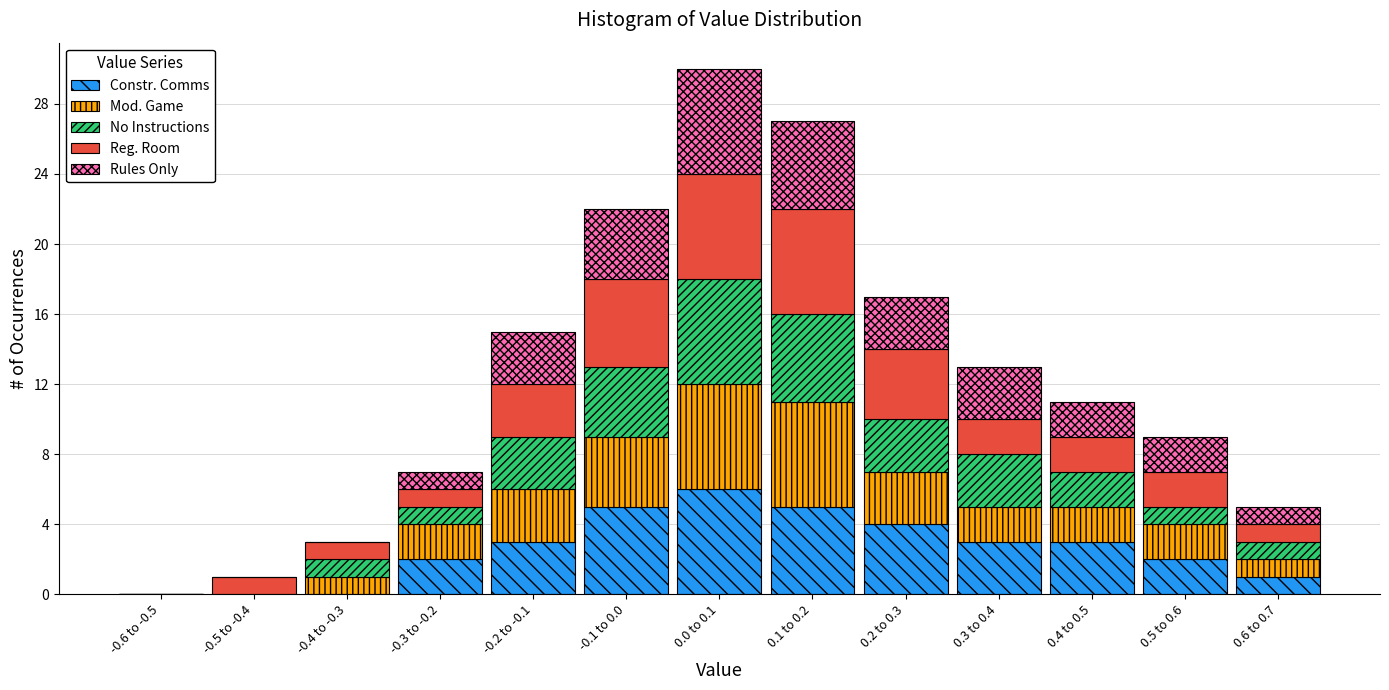

The Constr. Comms series shows 0 at 0.6 to 0.7. True or false?

False